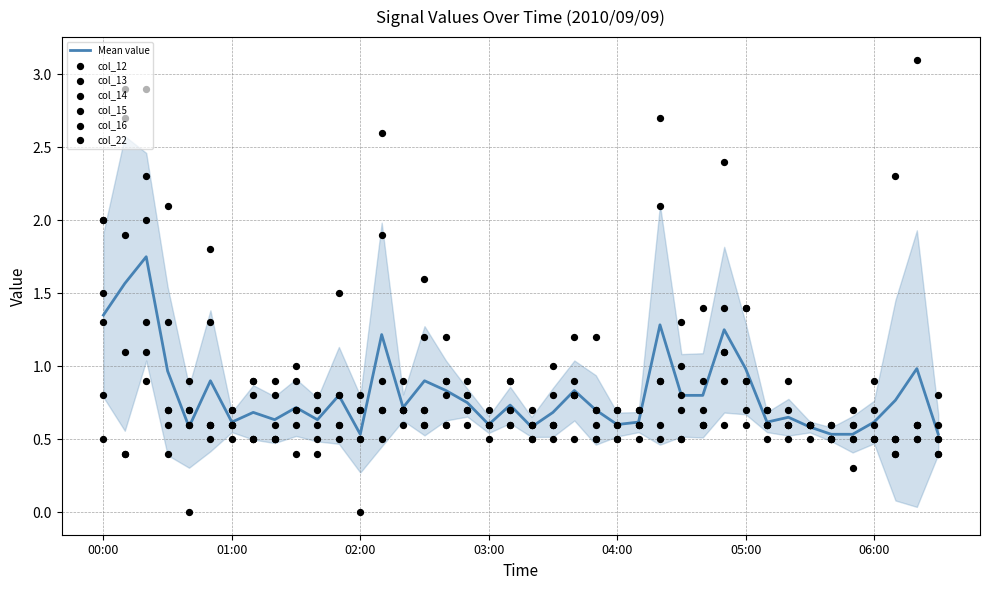

At which category is the sum across all series the highest?

2010/09/09 00:20